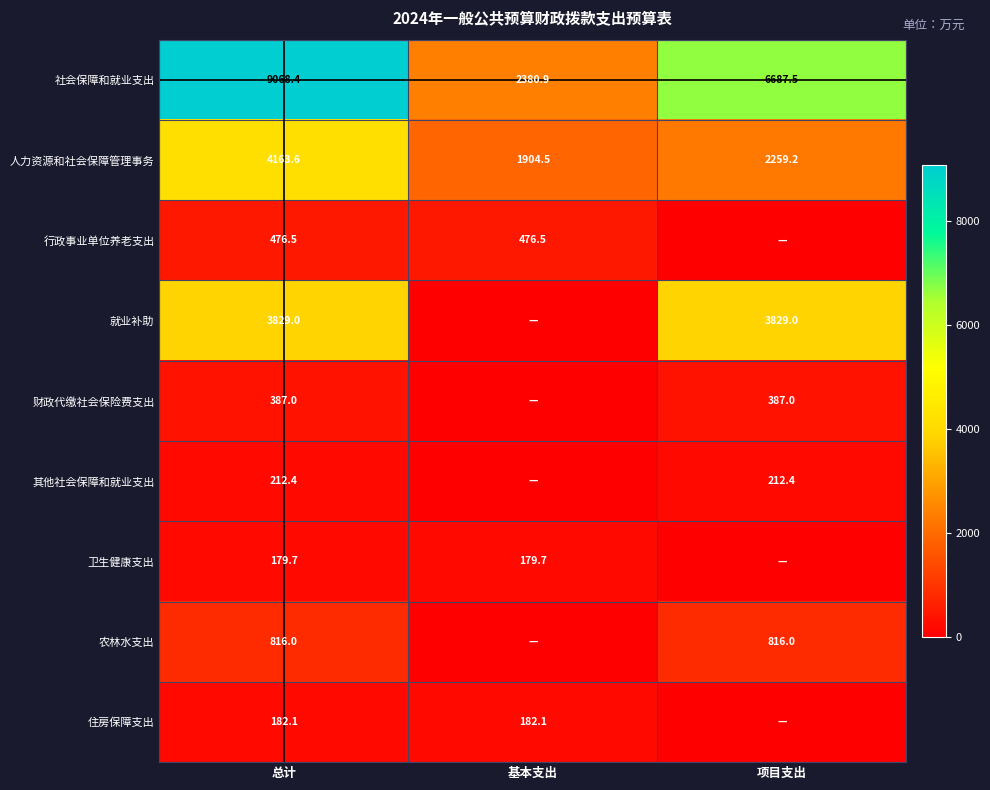

The value of 社会保障和就业支出 at 总计 is 12171.3. True or false?

False